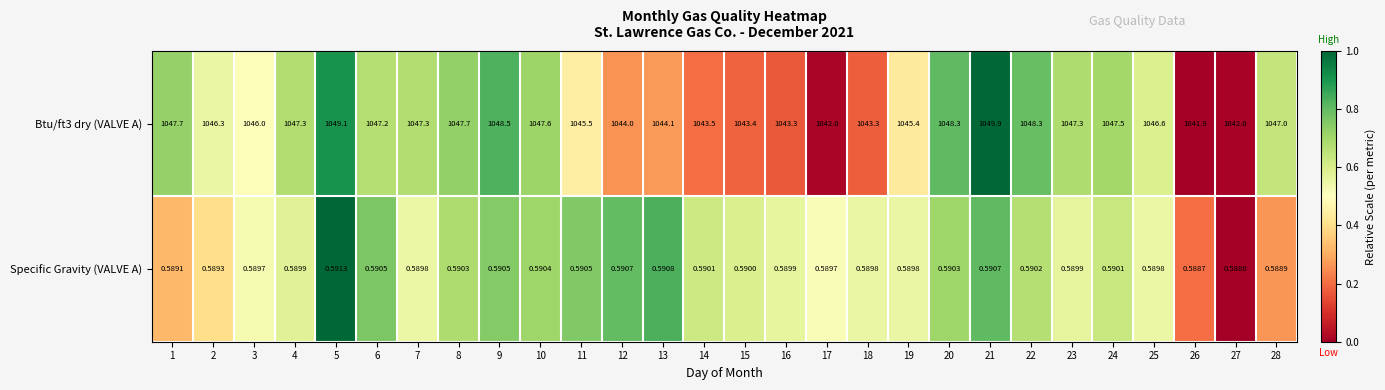

Is the value of Btu/ft3 dry (VALVE A) at 11 greater than the value of Specific Gravity (VALVE A) at 25?

Yes